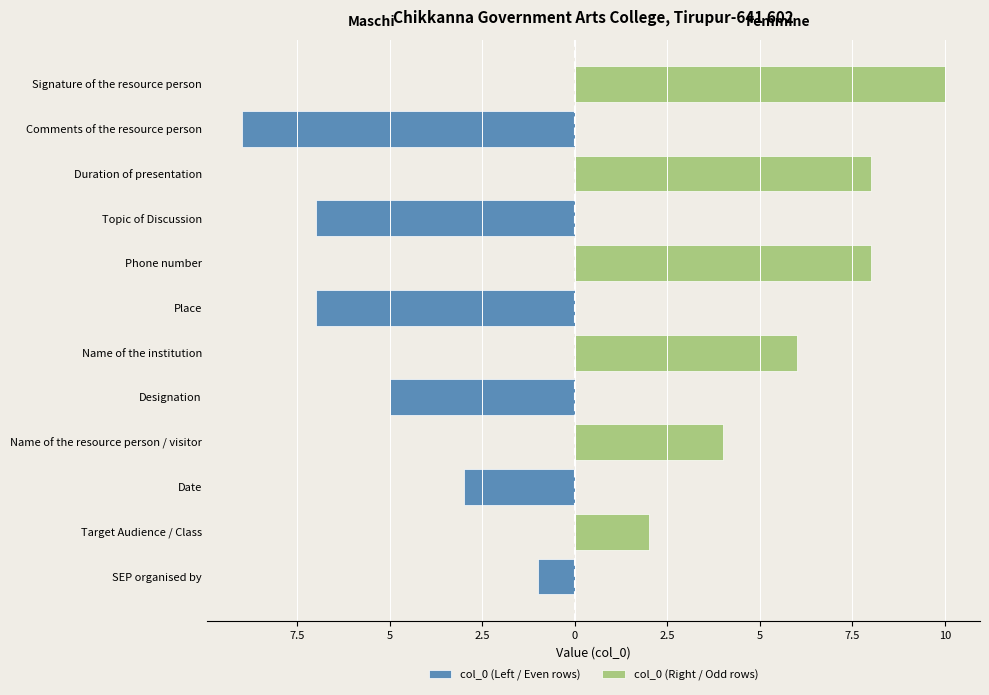

True or false: col_0 (Left / Even rows) has a value of -13 at Comments of the resource person.

False